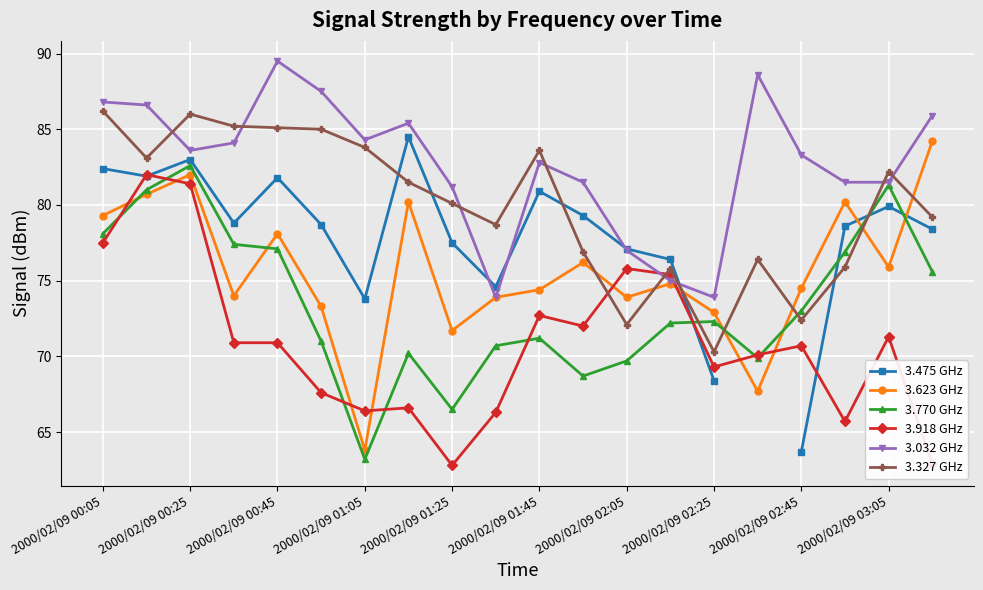

What is the minimum value for 3.918 GHz?

62.8